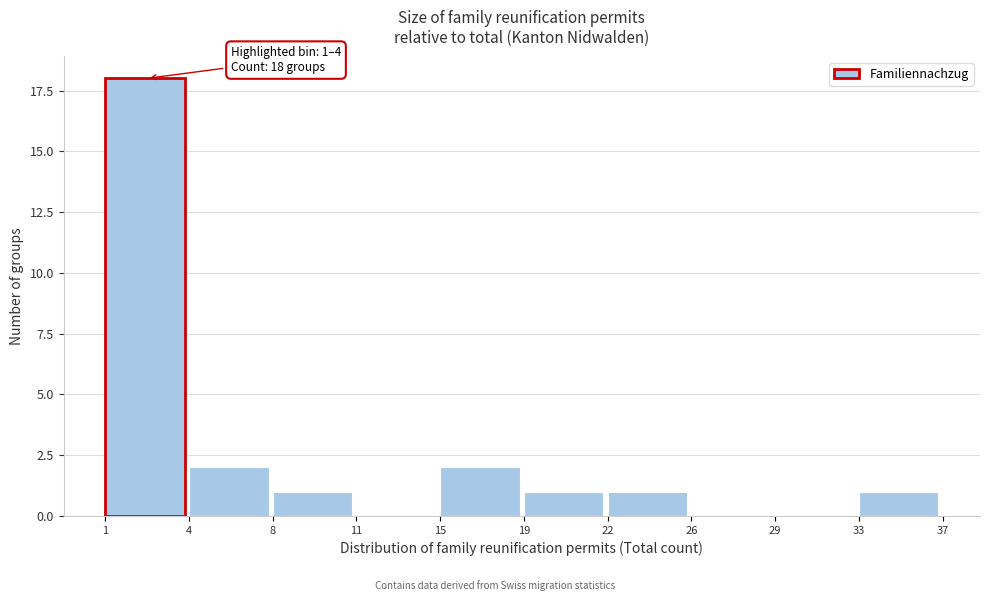

Reading left to right, list all the values displayed in this chart.

1=18	4=2	8=1	11=0	15=2	19=1	22=1	26=0	29=0	33=1